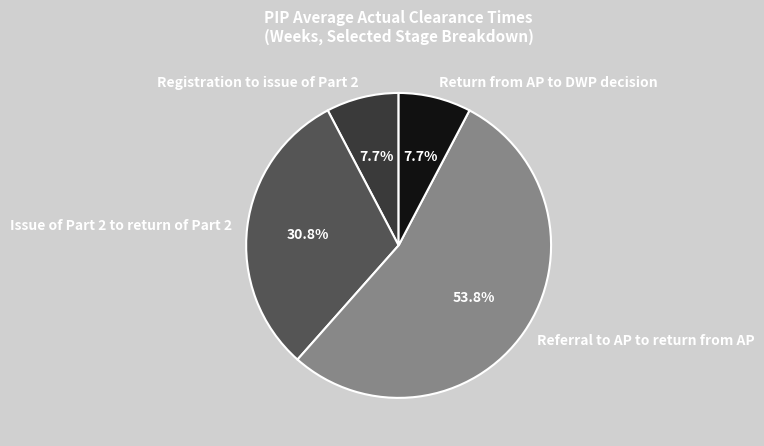

Which slice is the largest?

Referral to AP to return from AP